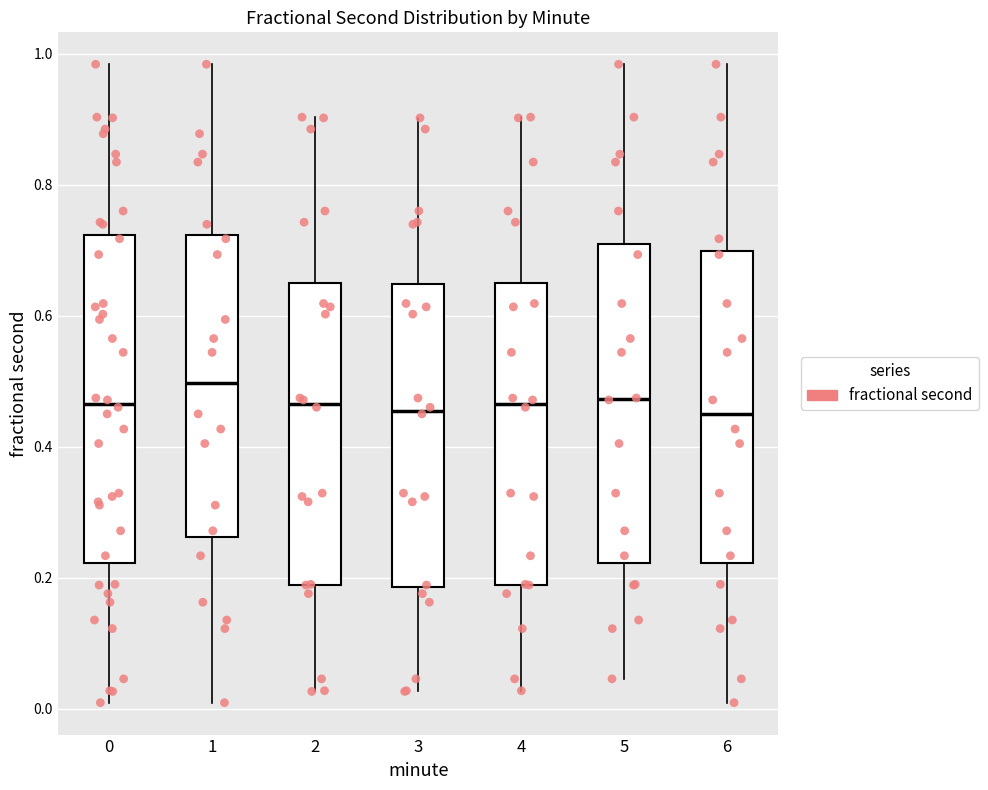

Which box's median line is the highest?

1